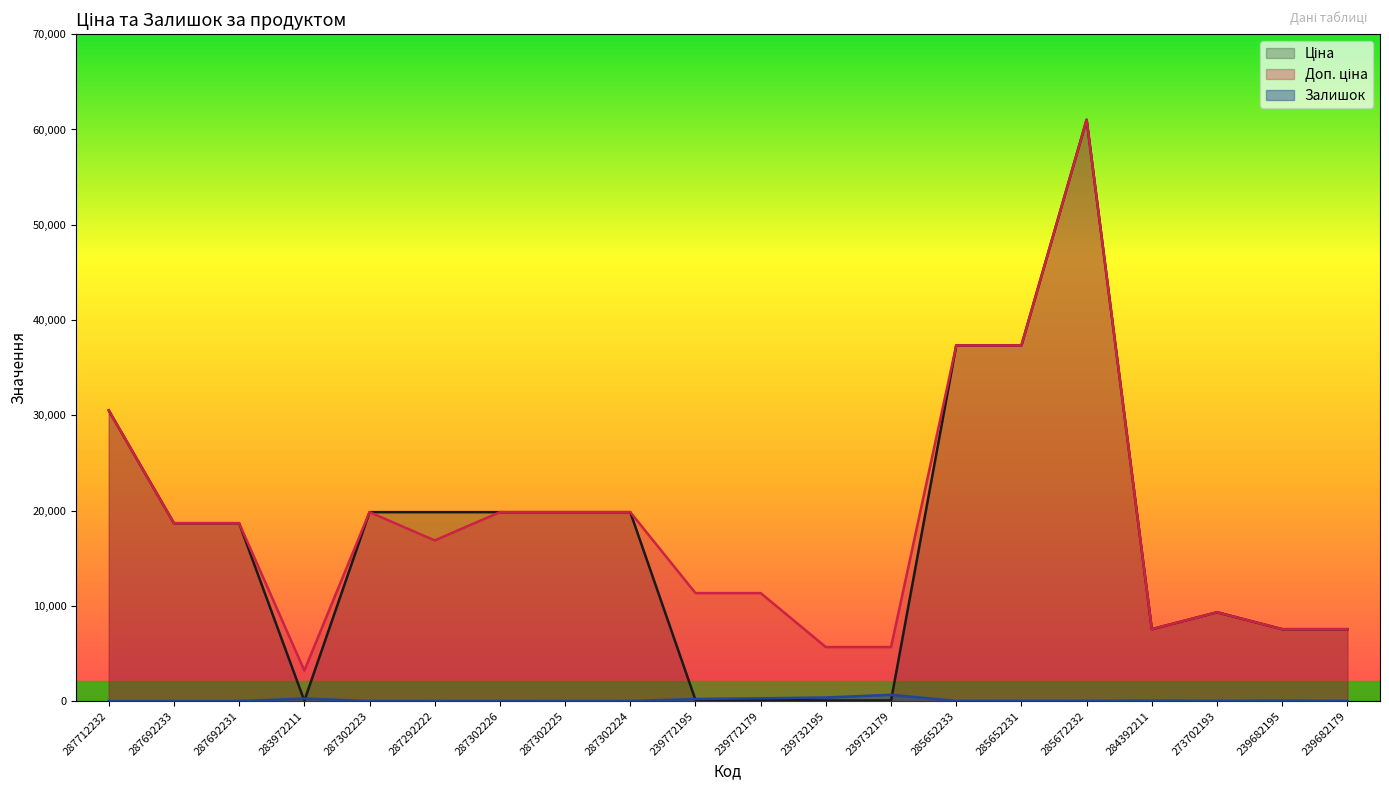

What is the difference between the Ціна values at 285652231 and 239682195?

29797.1